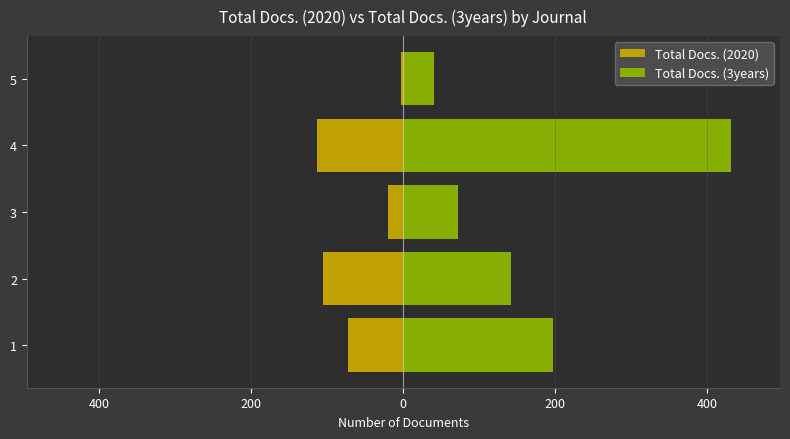

What is the value of the Total Docs. (2020) bar at the 4th from the left?

-114